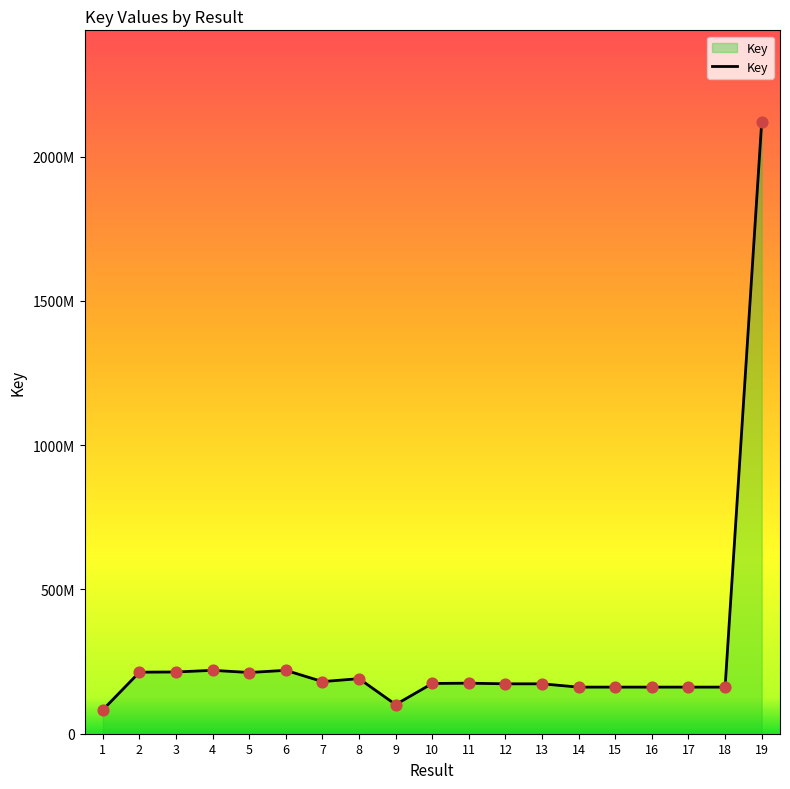

What is the ratio of the value at 6 to the value at 1?

2.7